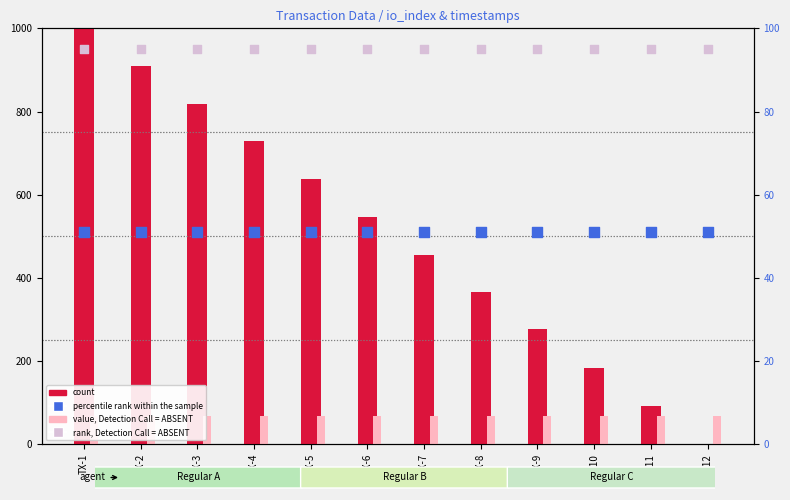

Is the value of percentile rank within the sample at TX-5 greater than the value of count at TX-8?

No